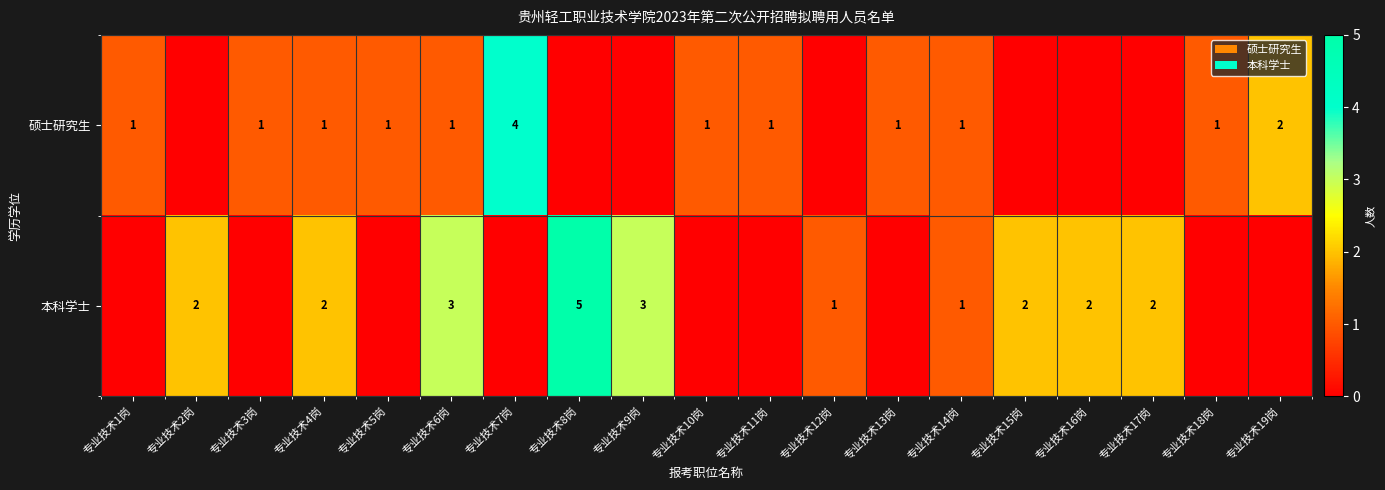

Is the value of 硕士研究生 at 专业技术5岗 greater than the value of 本科学士 at 专业技术2岗?

No